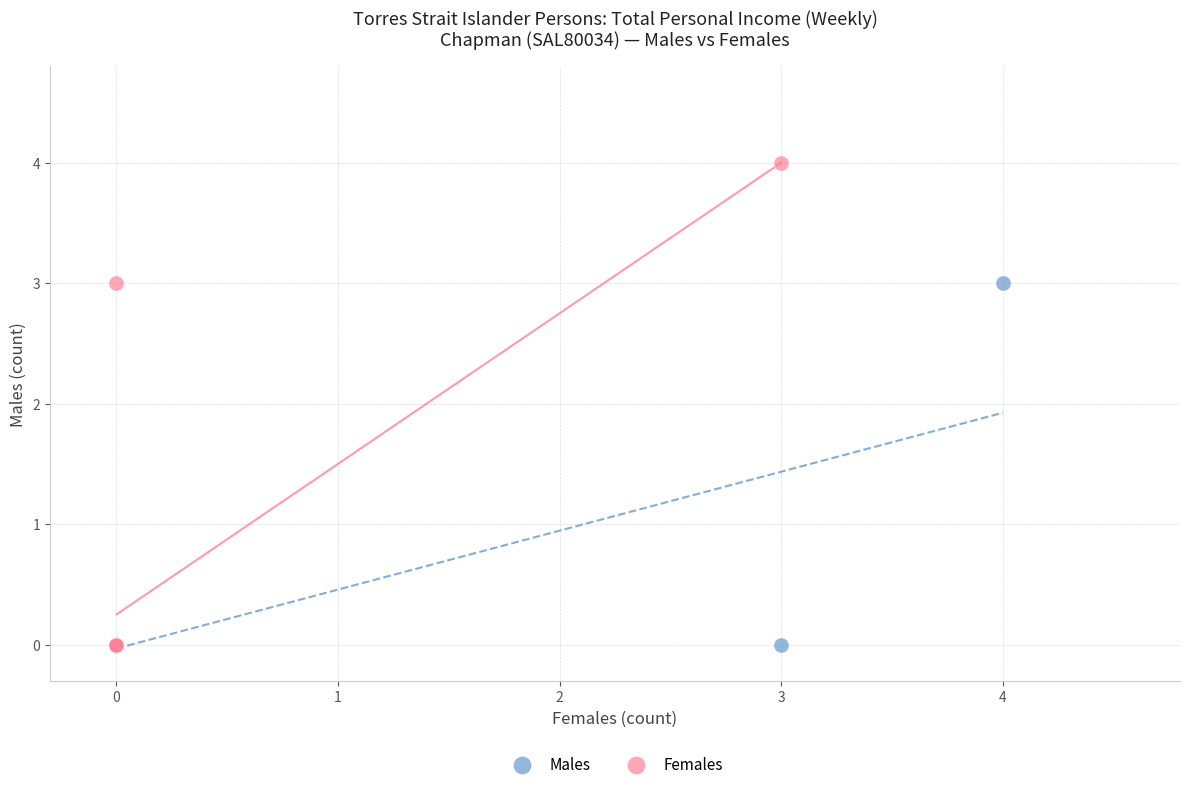

What are all the series names shown in the legend?

Males, Females